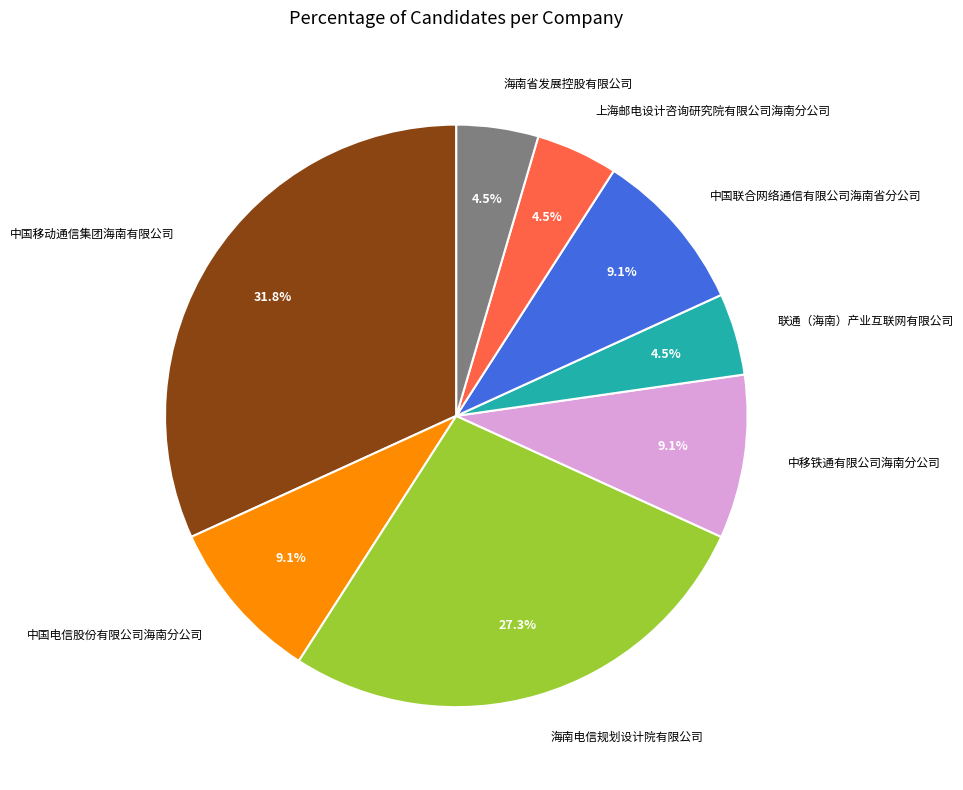

What percentage is the 中国联合网络通信有限公司海南省分公司 slice, to the nearest percent?

9%